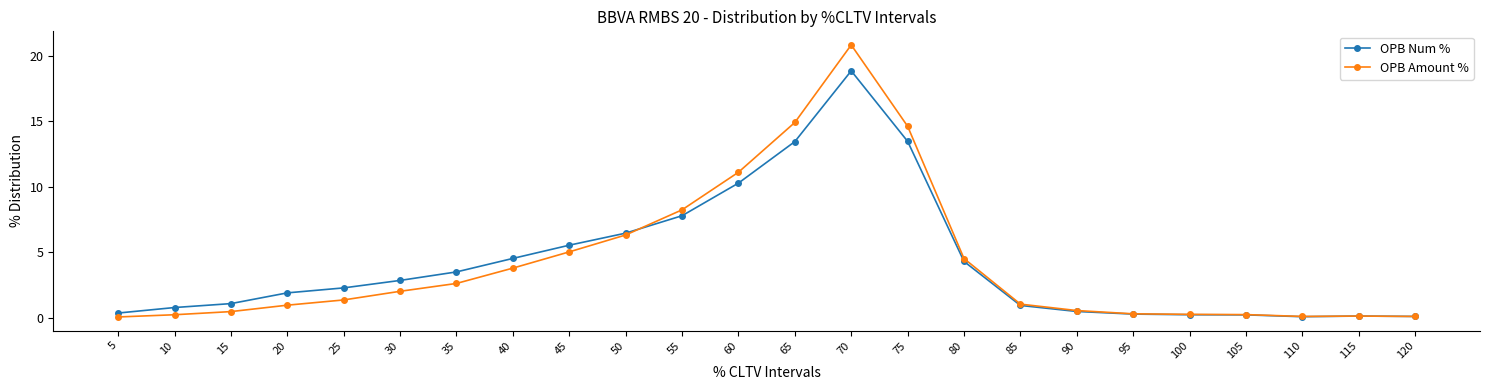

What is the difference between the highest and lowest values at 35?

0.9